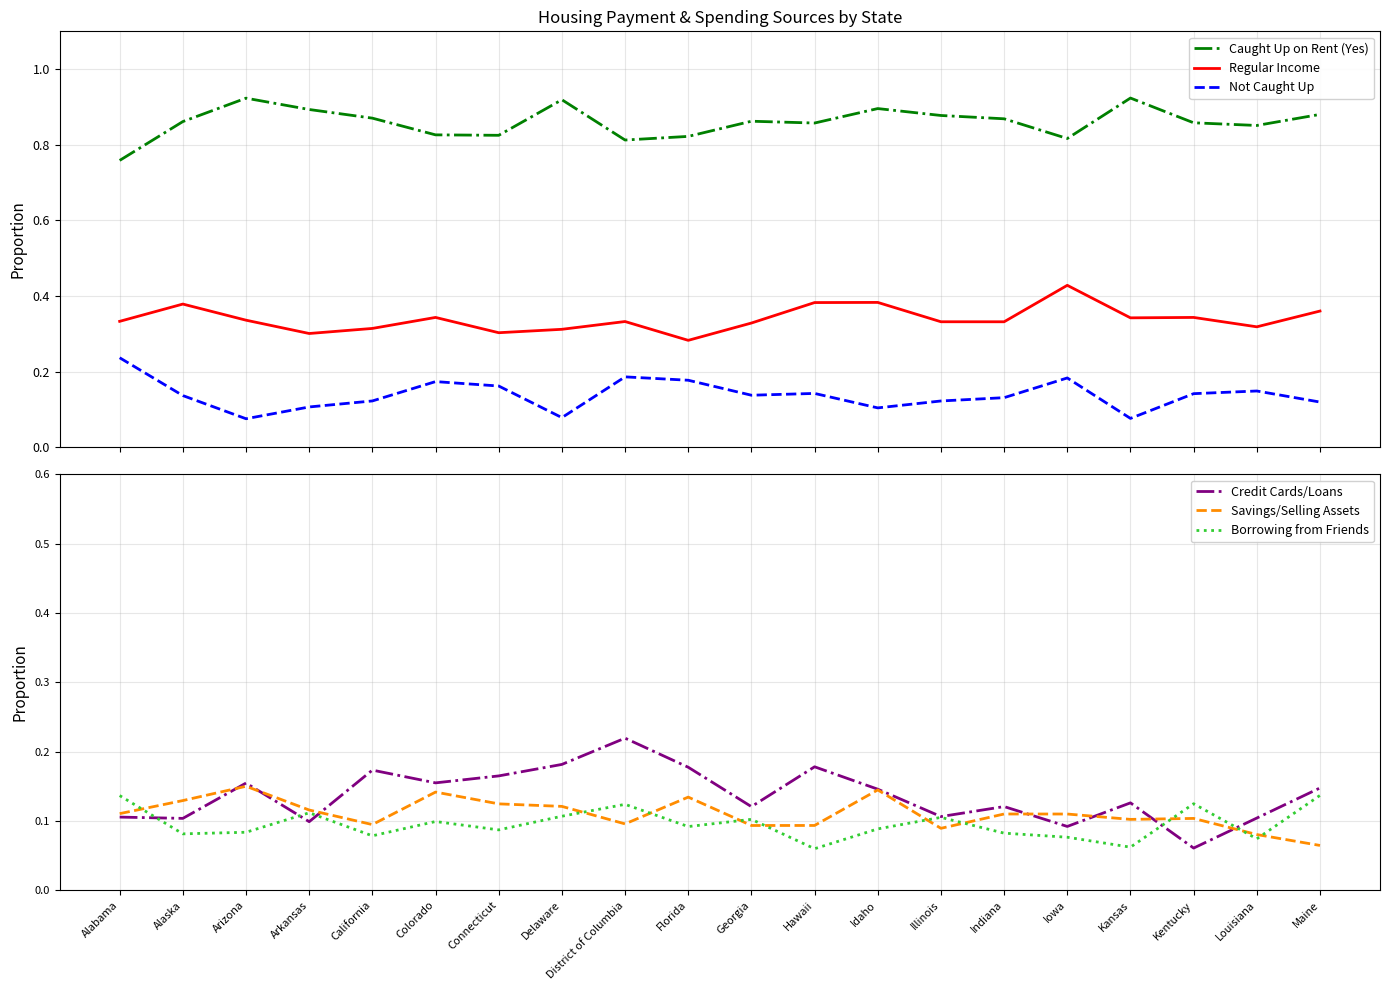

Between which two adjacent categories do Savings/Selling Assets and Not Caught Up first intersect?

Alaska and Arizona